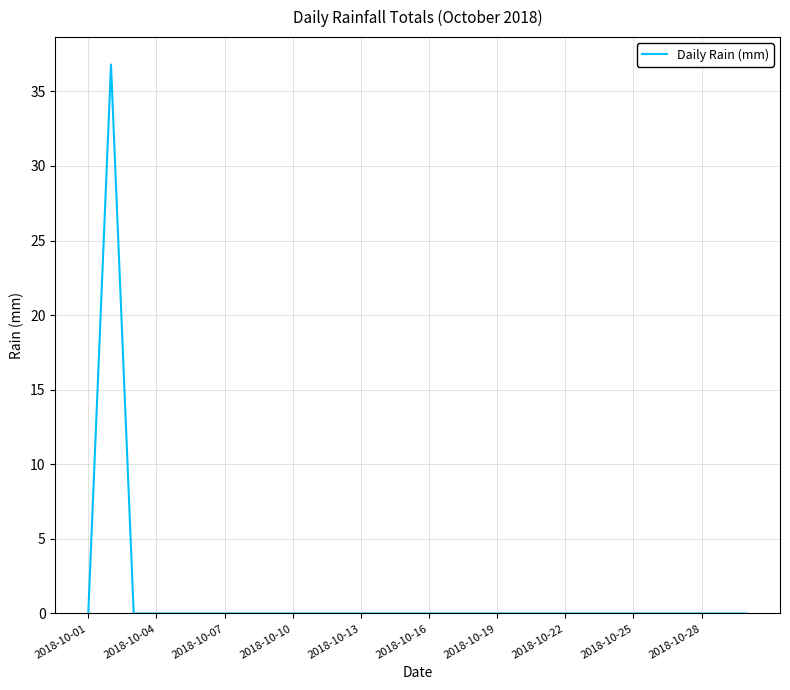

Reading left to right, extract all data points from this chart.

0.0	36.8	0.0	0.0	0.0	0.0	0.0	0.0	0.0	0.0	0.0	0.0	0.0	0.0	0.0	0.0	0.0	0.0	0.0	0.0	0.0	0.0	0.0	0.0	0.0	0.0	0.0	0.0	0.0	0.0